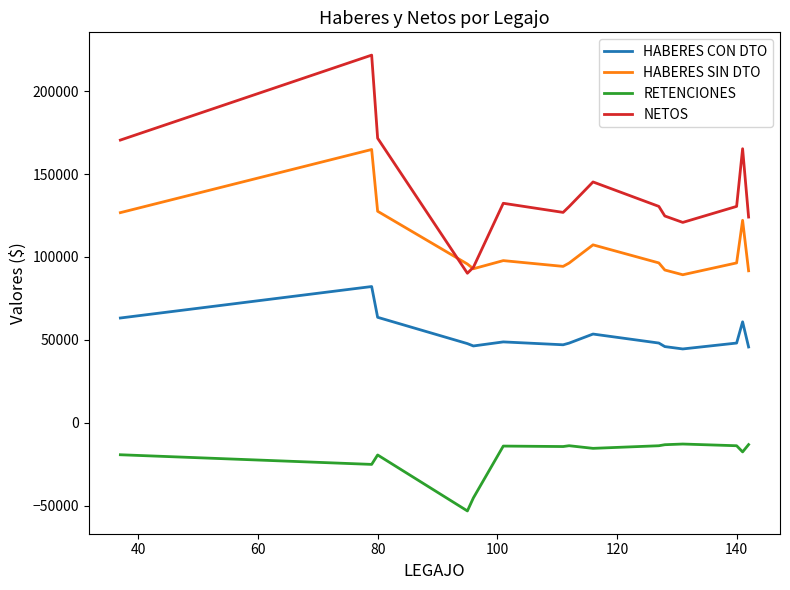

Is this an area chart (filled region under the line)?

No